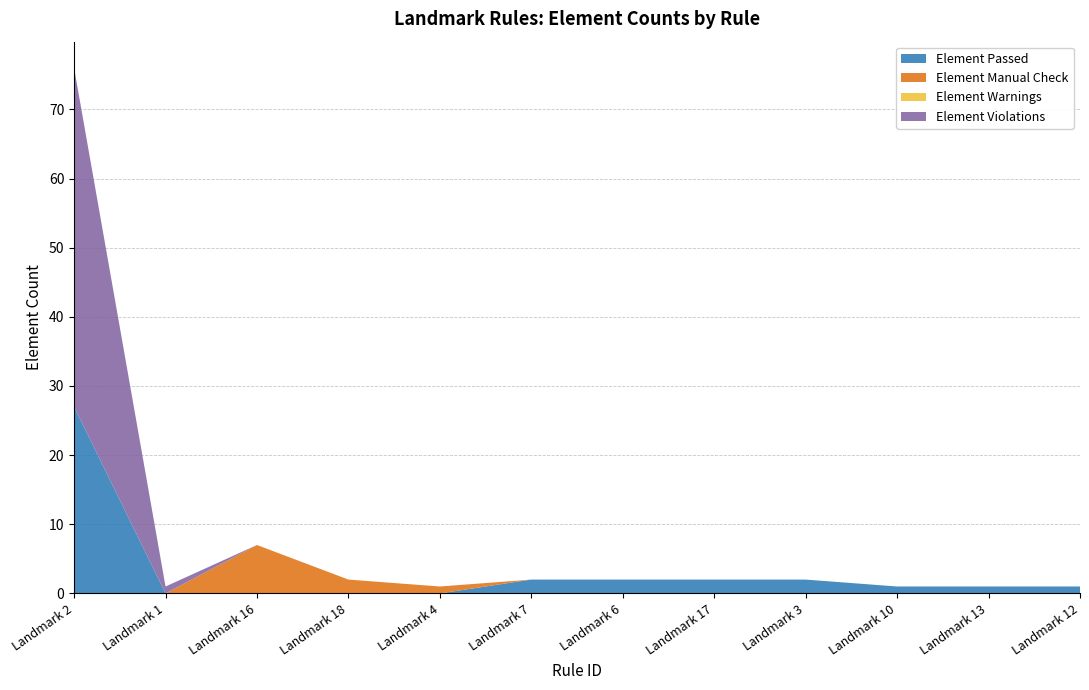

Reading left to right, transcribe all the data shown in this chart.

Element Passed: Landmark 2=27	Landmark 1=0	Landmark 16=0	Landmark 18=0	Landmark 4=0	Landmark 7=2	Landmark 6=2	Landmark 17=2	Landmark 3=2	Landmark 10=1	Landmark 13=1	Landmark 12=1
Element Manual Check: Landmark 2=0	Landmark 1=0	Landmark 16=7	Landmark 18=2	Landmark 4=1	Landmark 7=0	Landmark 6=0	Landmark 17=0	Landmark 3=0	Landmark 10=0	Landmark 13=0	Landmark 12=0
Element Warnings: Landmark 2=0	Landmark 1=0	Landmark 16=0	Landmark 18=0	Landmark 4=0	Landmark 7=0	Landmark 6=0	Landmark 17=0	Landmark 3=0	Landmark 10=0	Landmark 13=0	Landmark 12=0
Element Violations: Landmark 2=49	Landmark 1=1	Landmark 16=0	Landmark 18=0	Landmark 4=0	Landmark 7=0	Landmark 6=0	Landmark 17=0	Landmark 3=0	Landmark 10=0	Landmark 13=0	Landmark 12=0